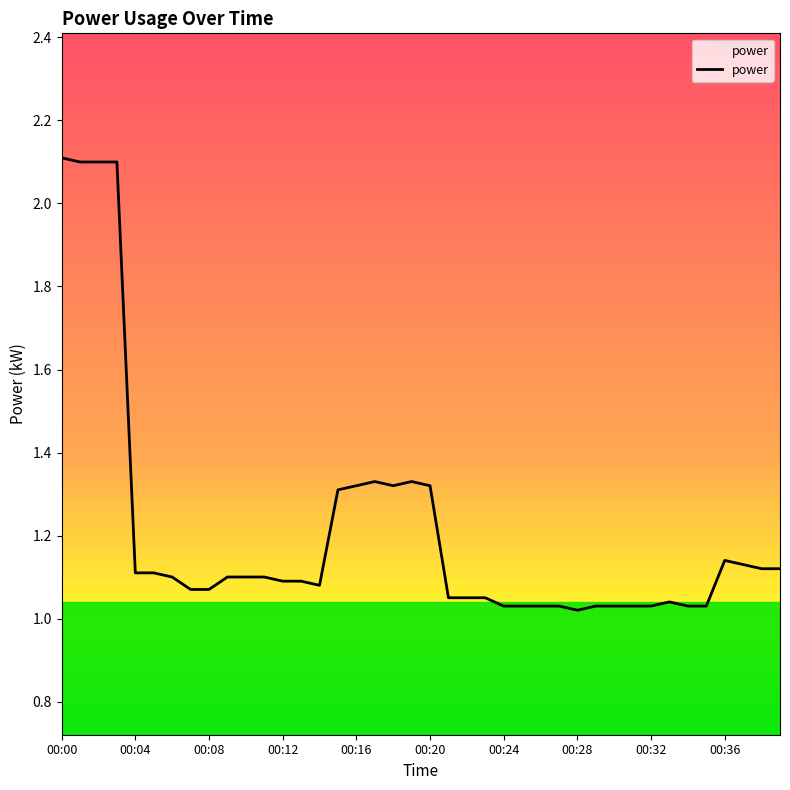

What is the greatest value displayed?

2.1